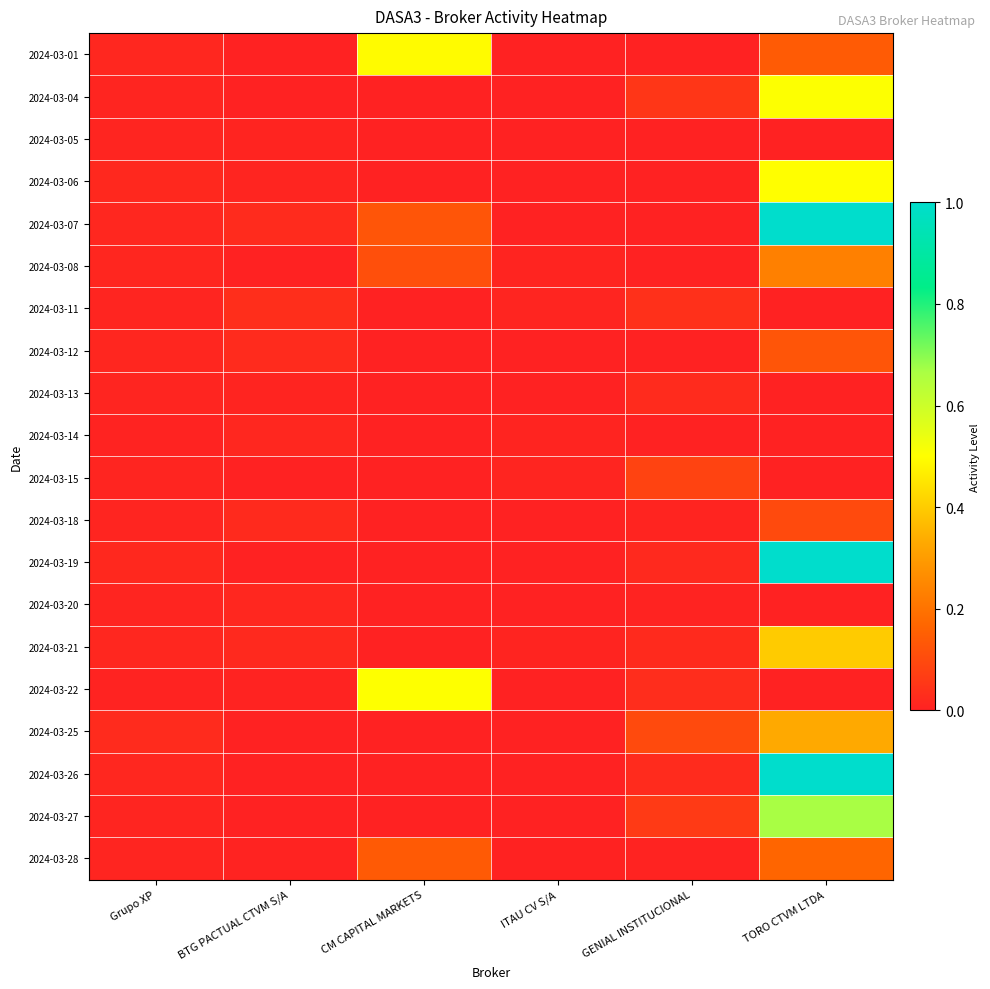

At which category is the sum across all series the highest?

TORO CTVM LTDA